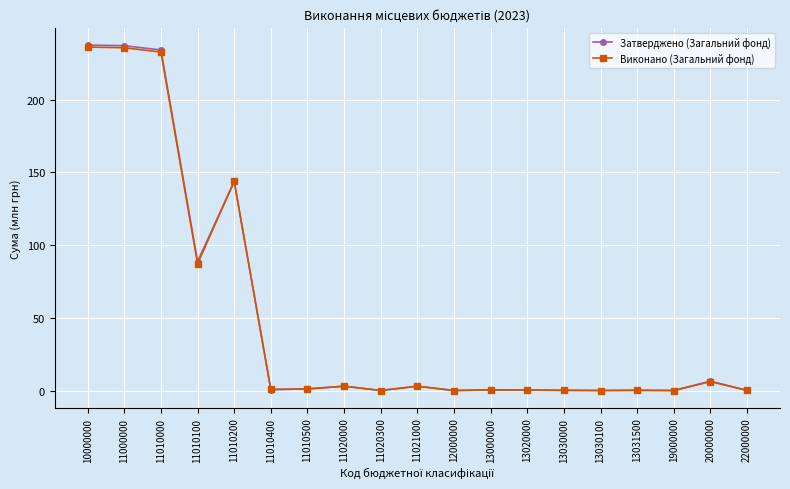

True or false: Виконано (Загальний фонд) has more than 1 points higher than both neighbors.

True